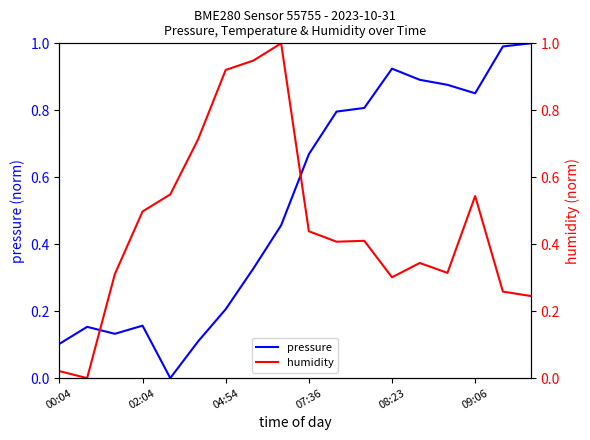

The pressure series shows 0.1 at 00:04. True or false?

True